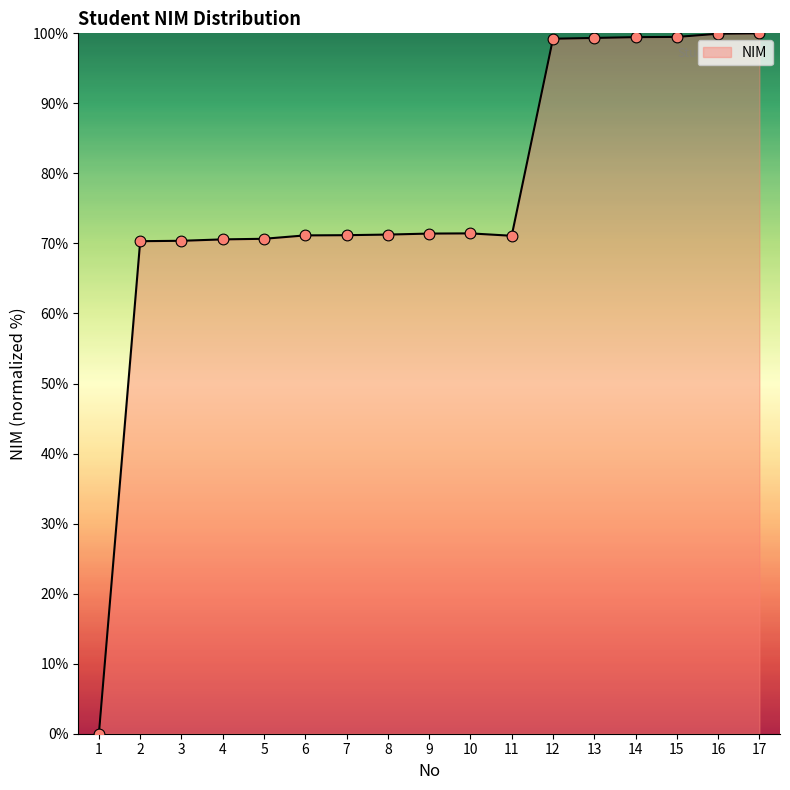

What is the change in value from 8 to 15?

+28.2